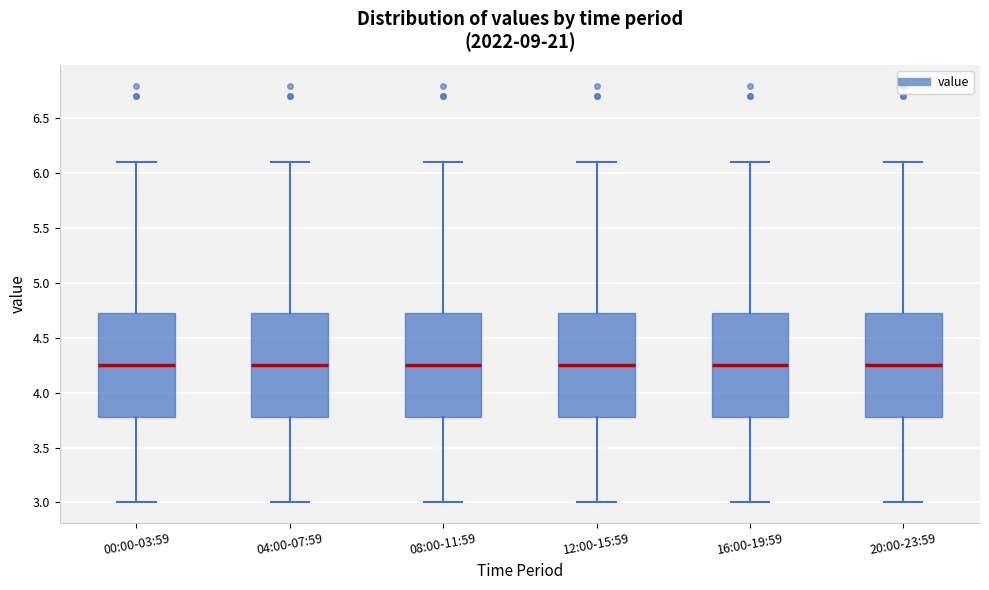

Where does the upper whisker of the box for 08:00-11:59 end on the y-axis? The values are not printed on the chart, so give them approximately, as read against the axis.

6.10